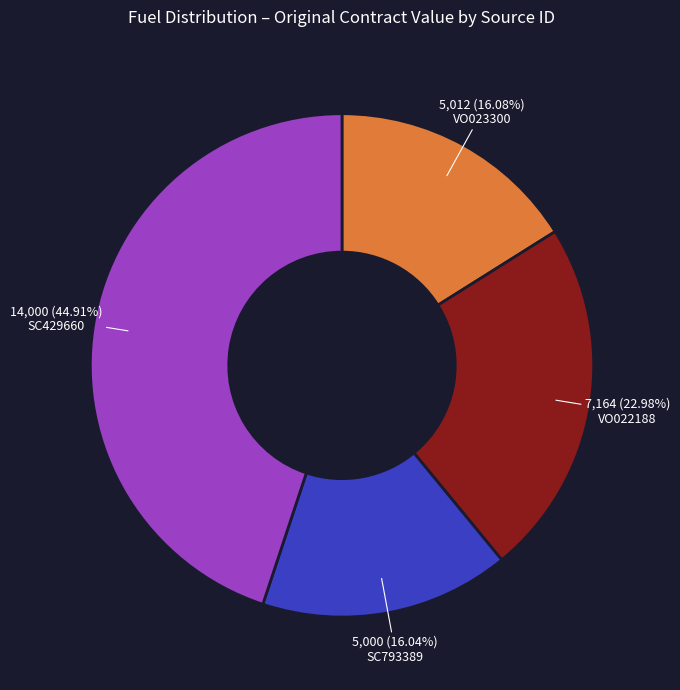

Does any single category account for the majority?

No